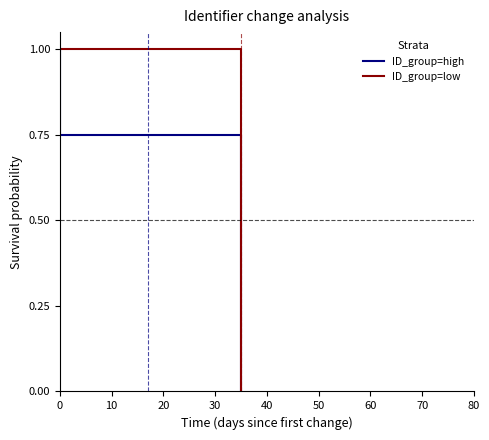

True or false: ID_group=low has a value of 1.0 at 0.

True